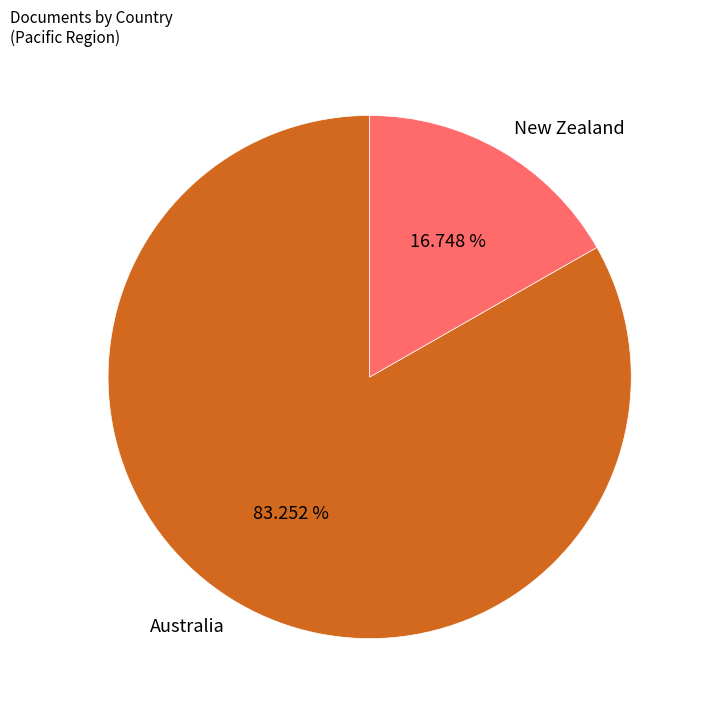

What is the ratio of the value at Australia to the value at New Zealand?

5.0